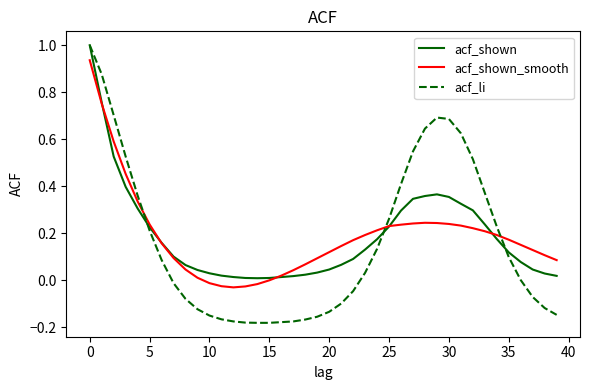

Which series has the largest range (max minus min)?

acf_li